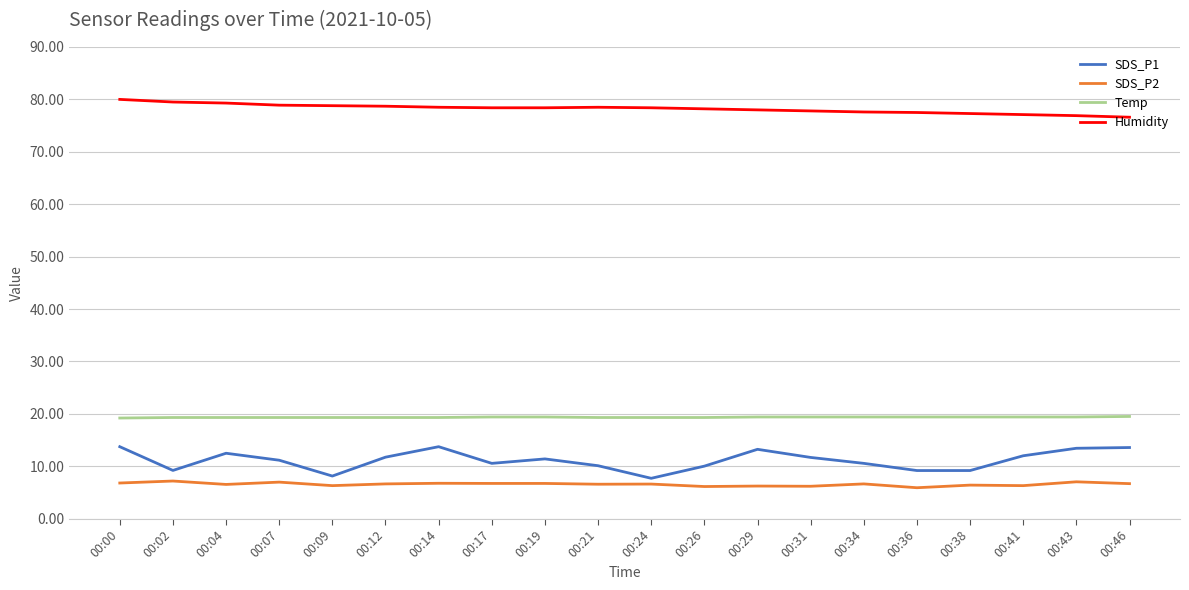

How many lines are shown in the chart?

4